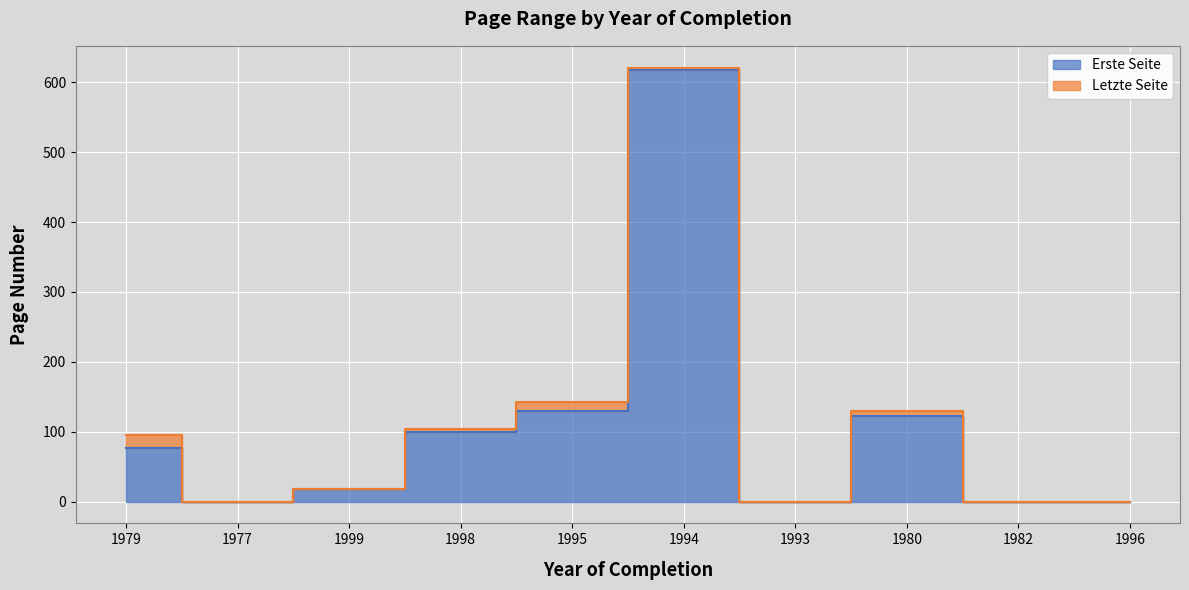

How many lines are shown in the chart?

2